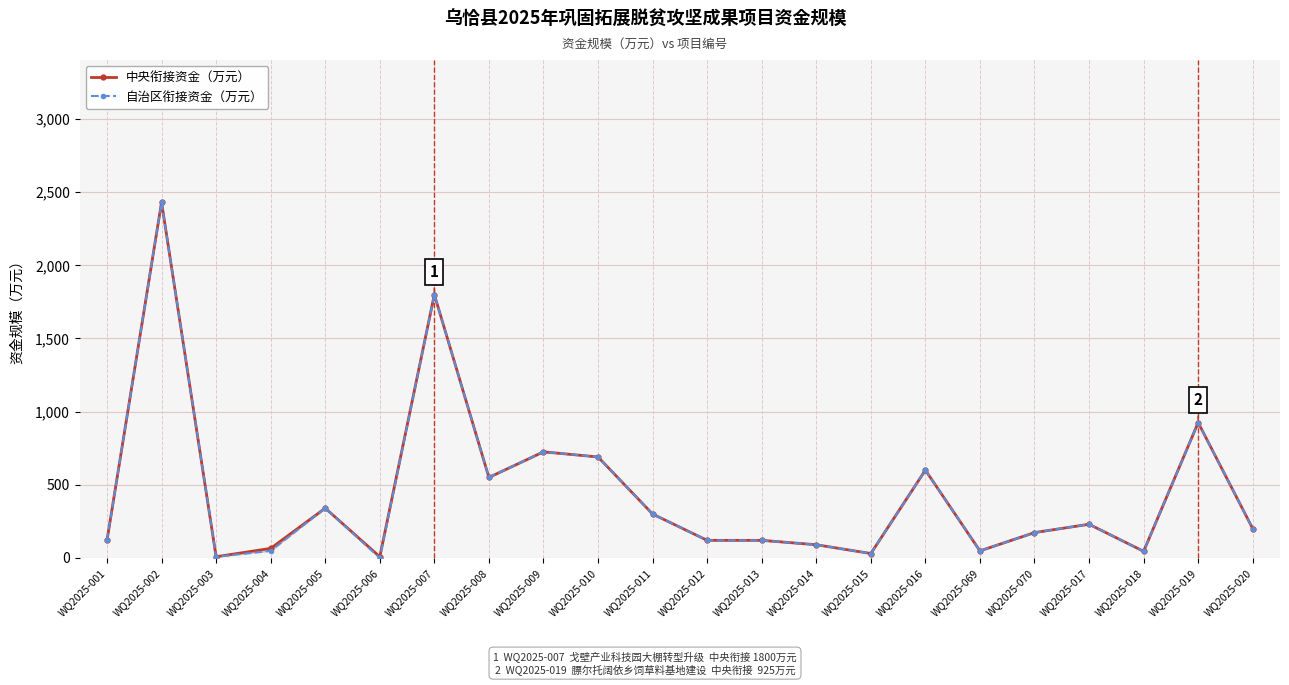

List the series in order of their peak value, highest first.

中央衔接资金（万元）, 自治区衔接资金（万元）